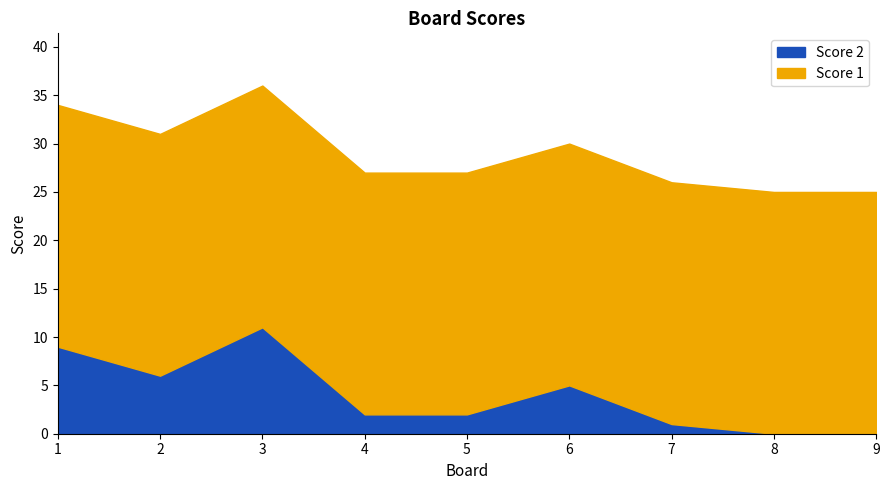

What is the value of the Score 1 point at the 6th from the left?

25